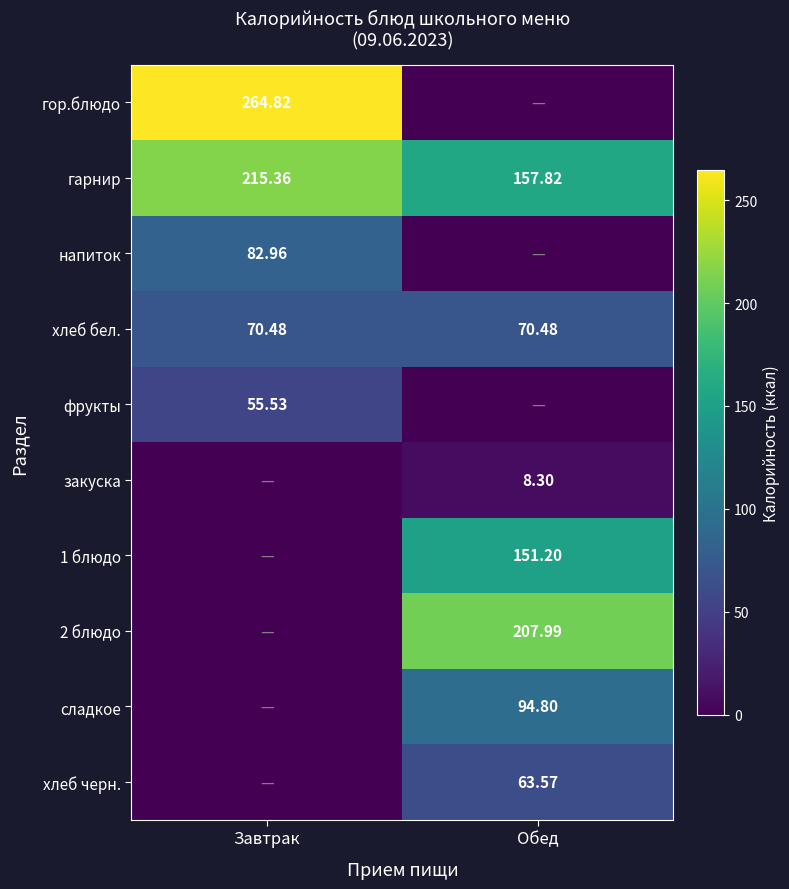

At how many categories does at least one series exceed 130?

2